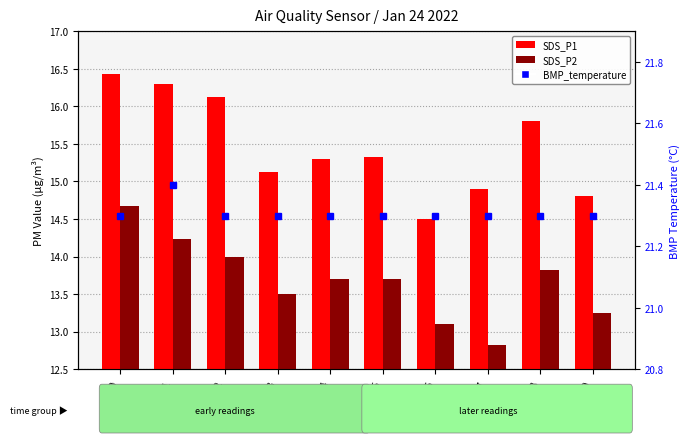

Which series has the largest total across all categories?

BMP_temperature